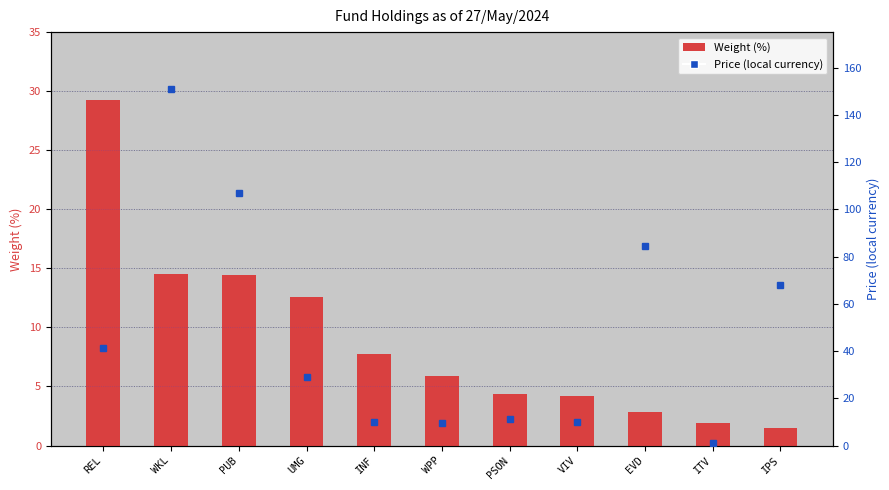

List the series in order of their peak value, lowest first.

Weight (%), Price (local currency)